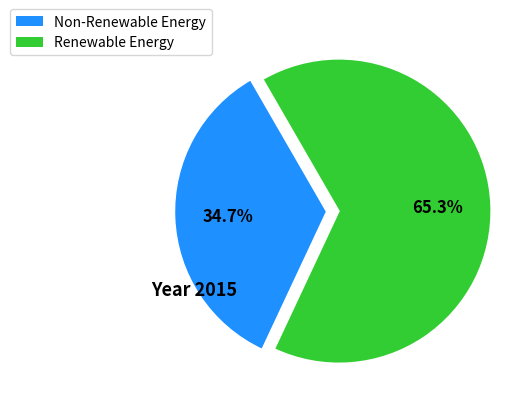

Does any single category account for the majority?

Yes